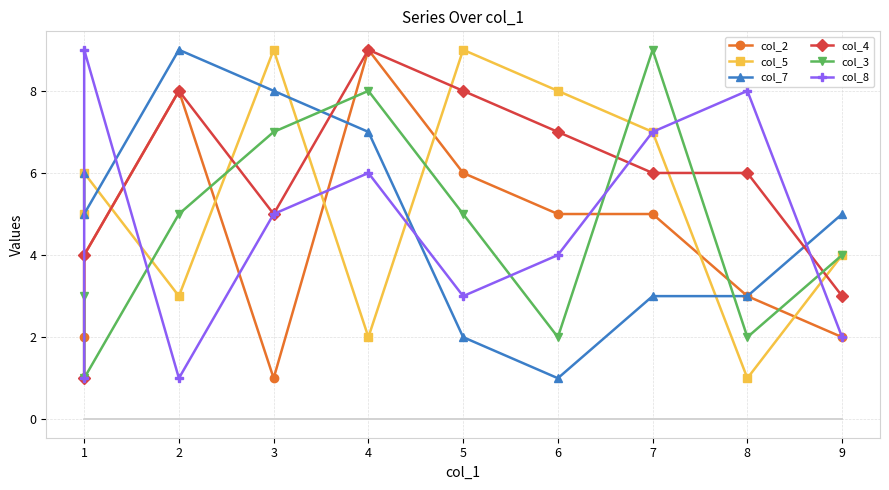

What is the average value of the col_4 series?

6